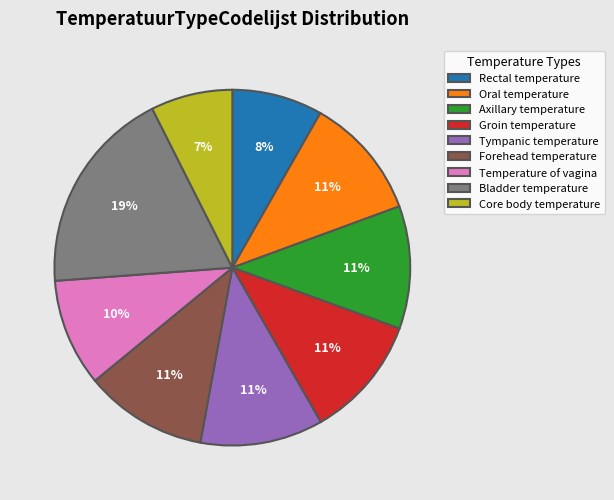

What percentage is the Temperature of vagina slice, to the nearest percent?

10%